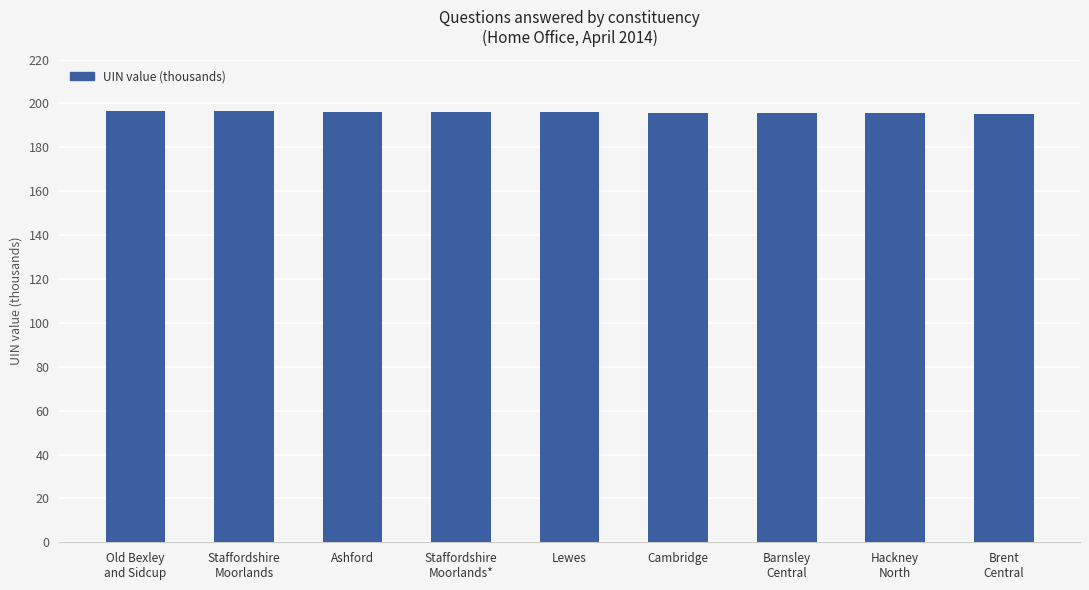

What is the minimum value shown in the chart?

195.2